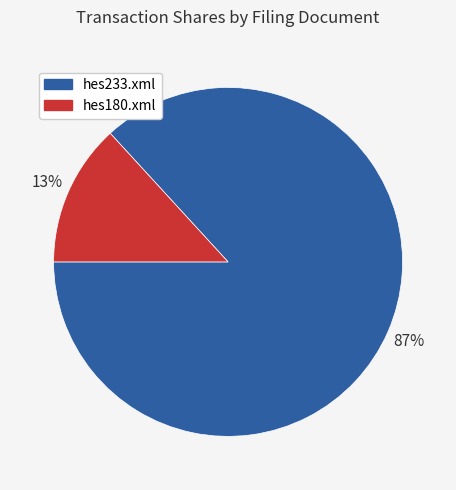

Which category has the smallest portion of the pie?

hes180.xml